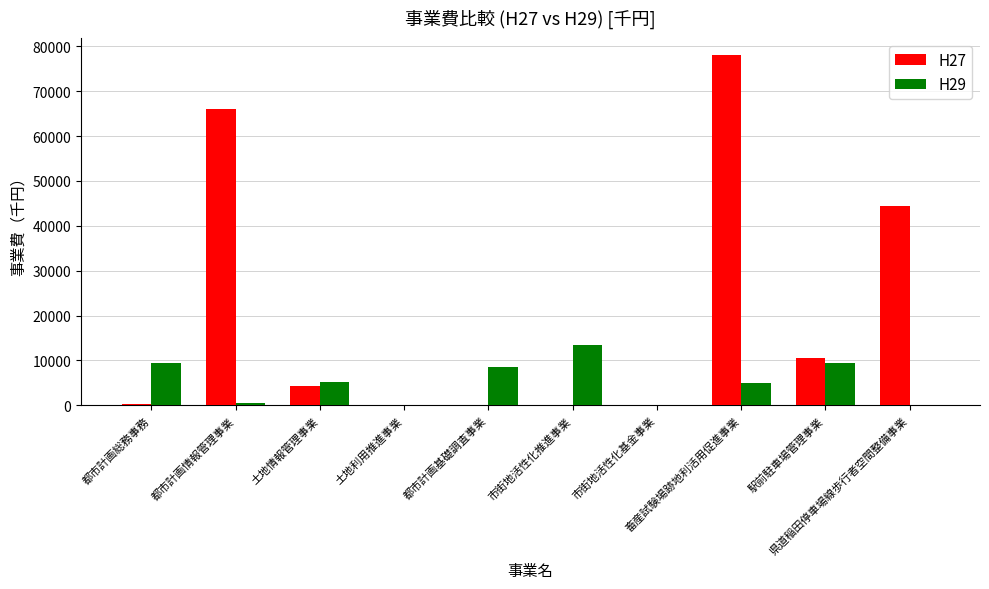

How many data points does each series have?

10